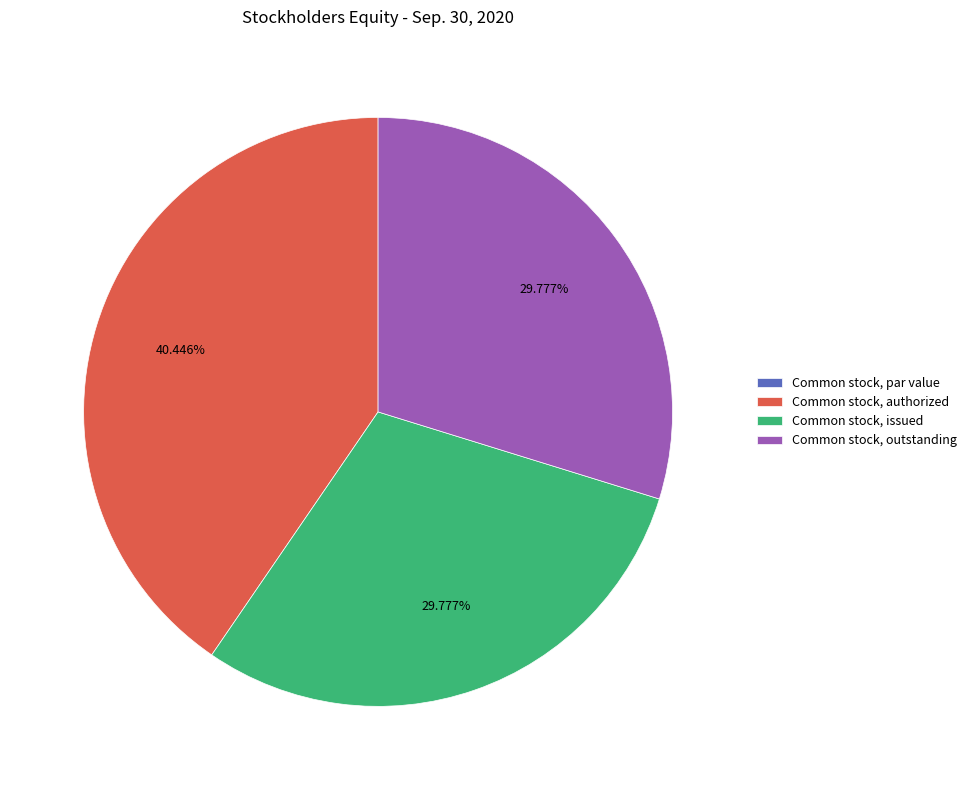

To the nearest percent, what is the difference between the largest and smallest slice percentages?

40%